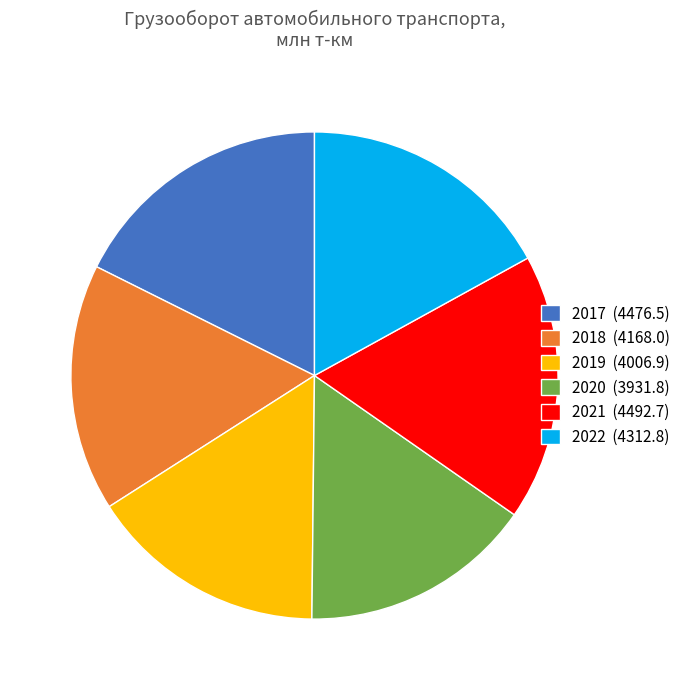

The 2017 slice represents 24% of the pie. True or false?

False